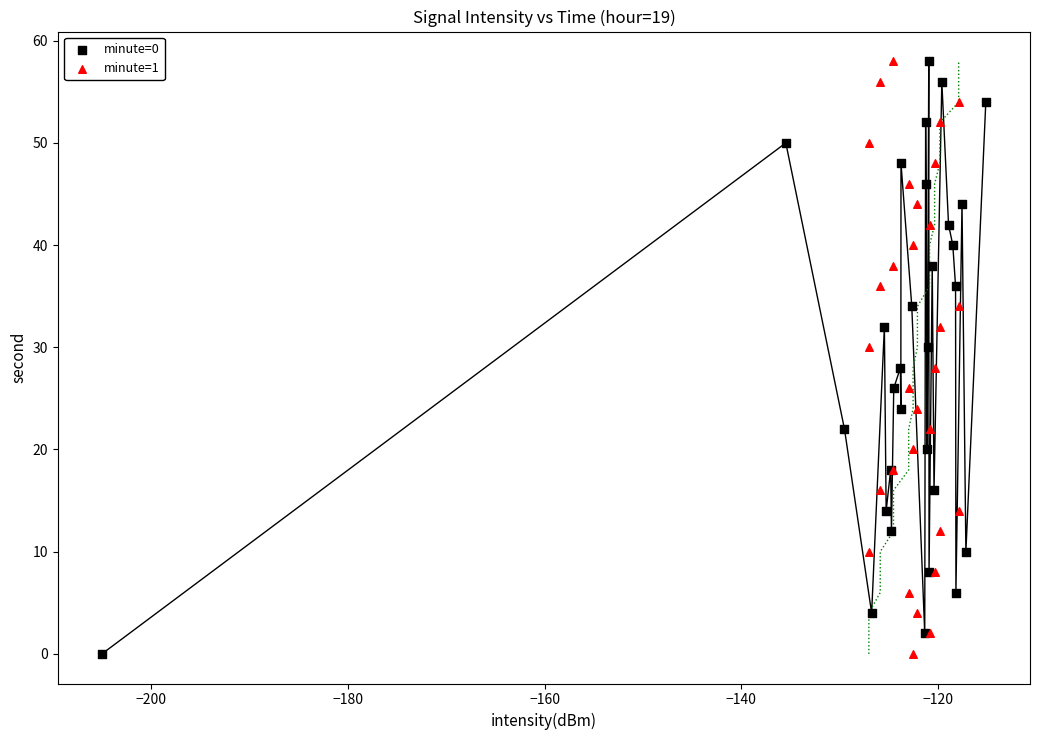

What are all the series names shown in the legend?

minute=0, minute=1